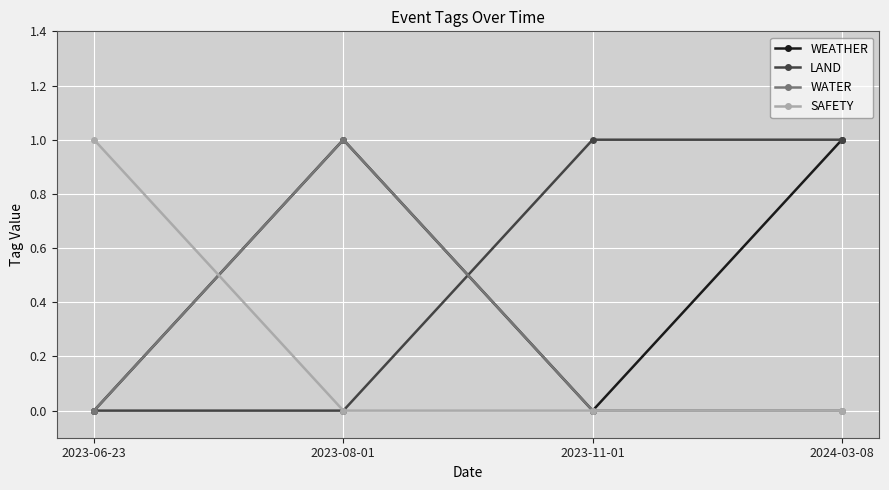

Does the chart display data point markers on the line(s)?

Yes